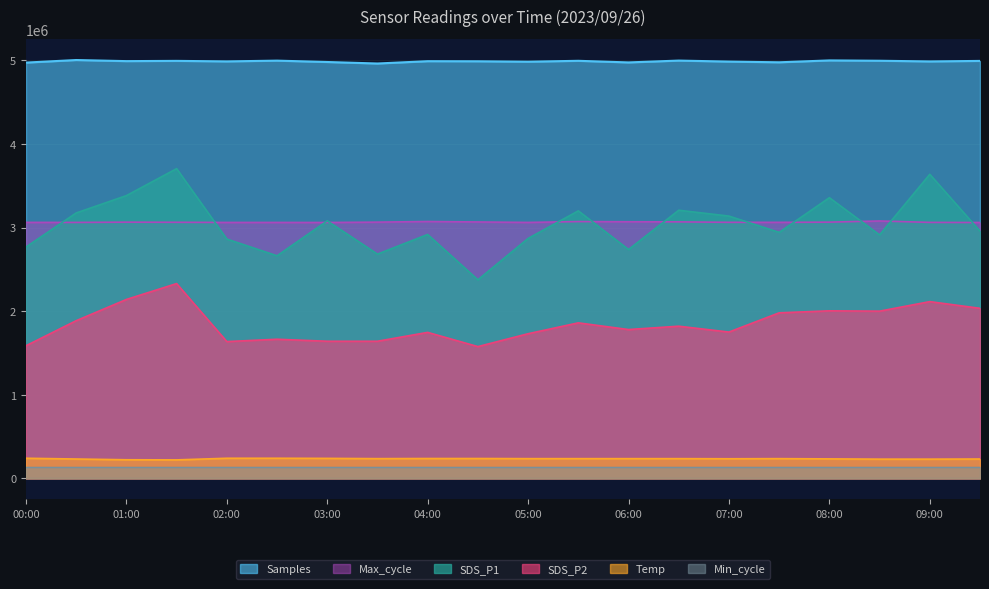

True or false: Temp has more than 0 points higher than both neighbors.

True